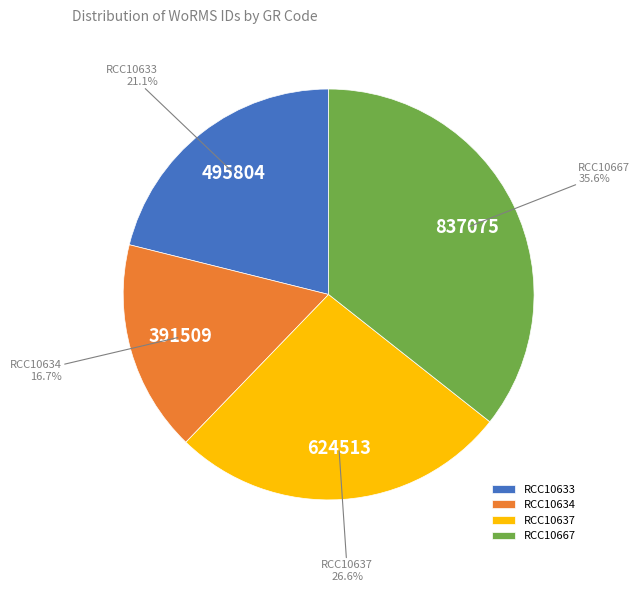

How many segments does this pie chart have?

4